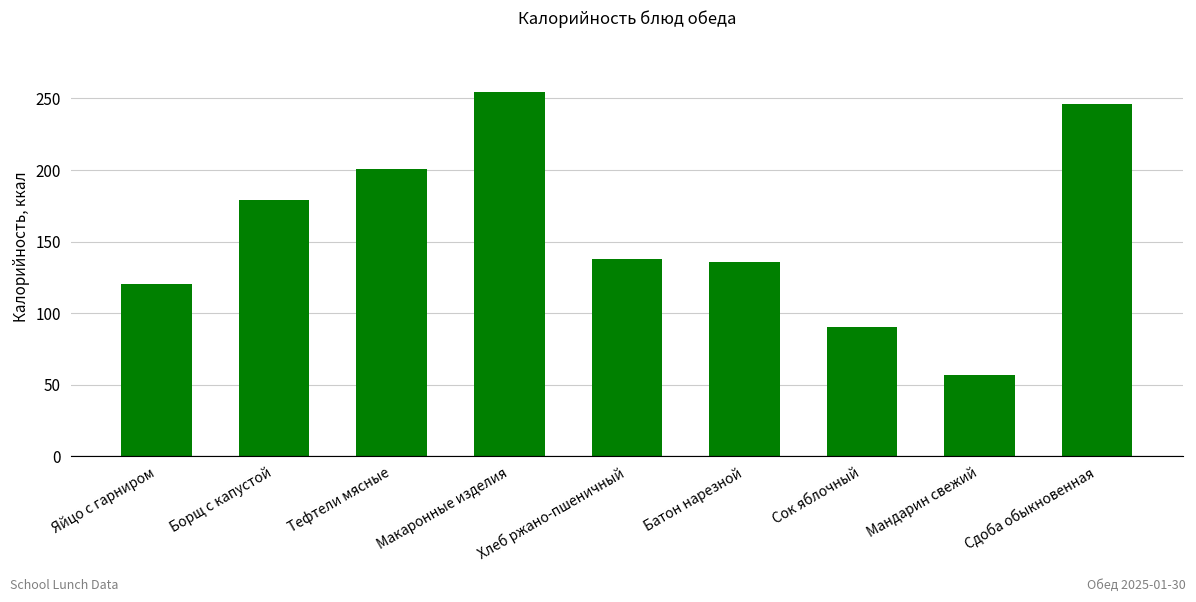

Reading right to left, transcribe all the data shown in this chart.

Сдоба обыкновенная=246.0	Мандарин свежий=57.0	Сок яблочный=90.0	Батон нарезной=136.0	Хлеб ржано-пшеничный=138.0	Макаронные изделия=254.4	Тефтели мясные=200.4	Борщ с капустой=178.8	Яйцо с гарниром=120.0